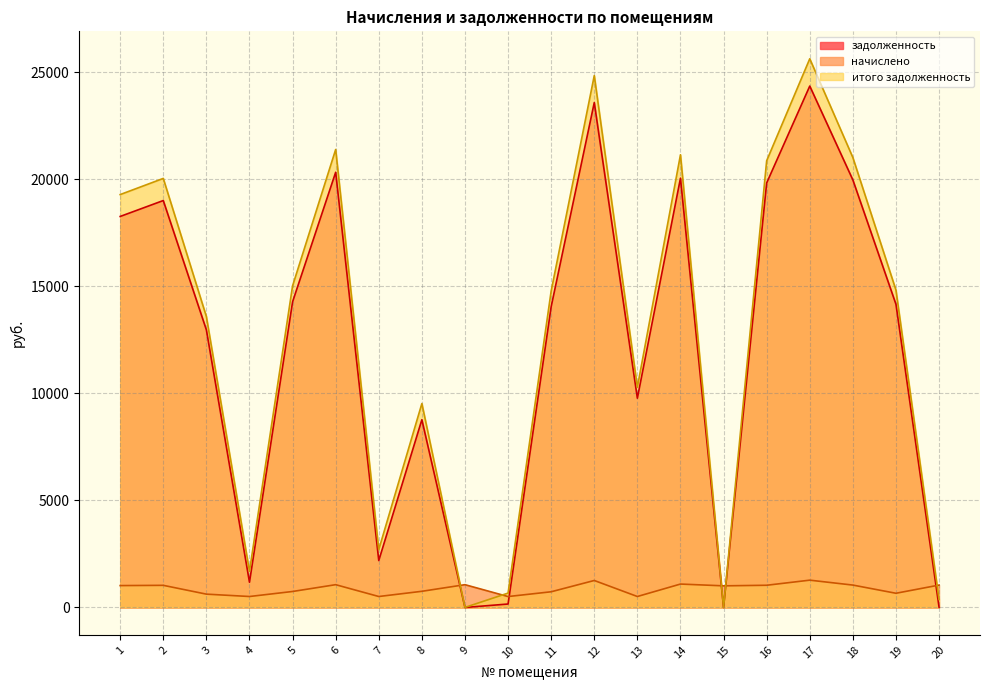

After their last crossing, which series has the higher values: начислено or задолженность?

начислено